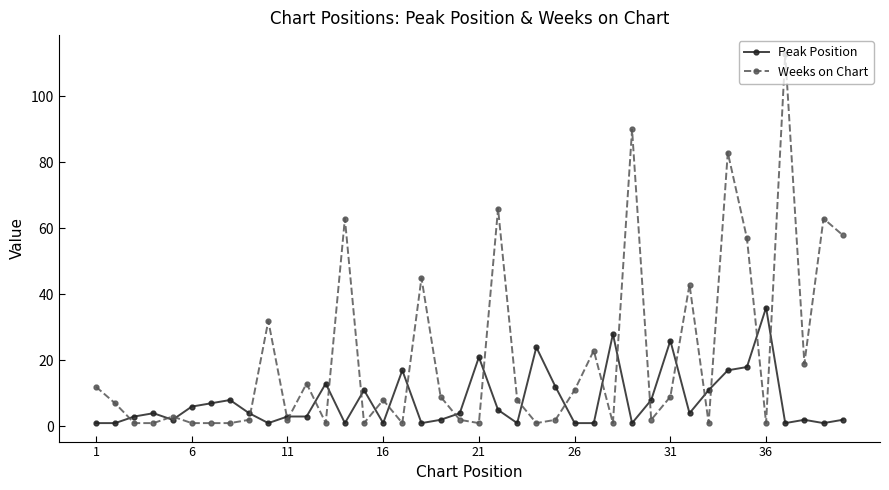

What are all the series names shown in the legend?

Peak Position, Weeks on Chart